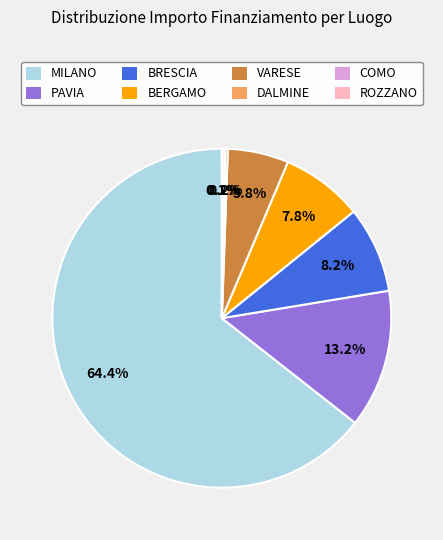

Does any single category account for the majority?

Yes